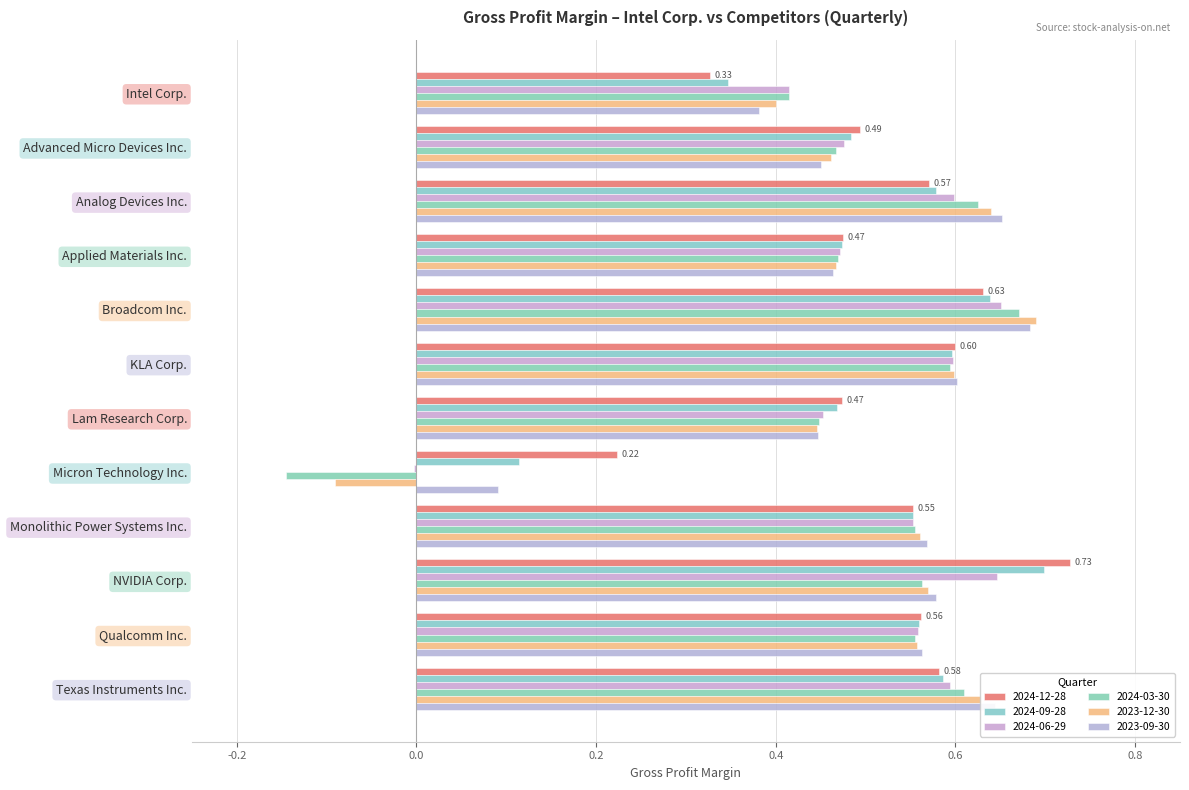

Which category has the lowest value in the 2023-09-30 series?

Micron Technology Inc.